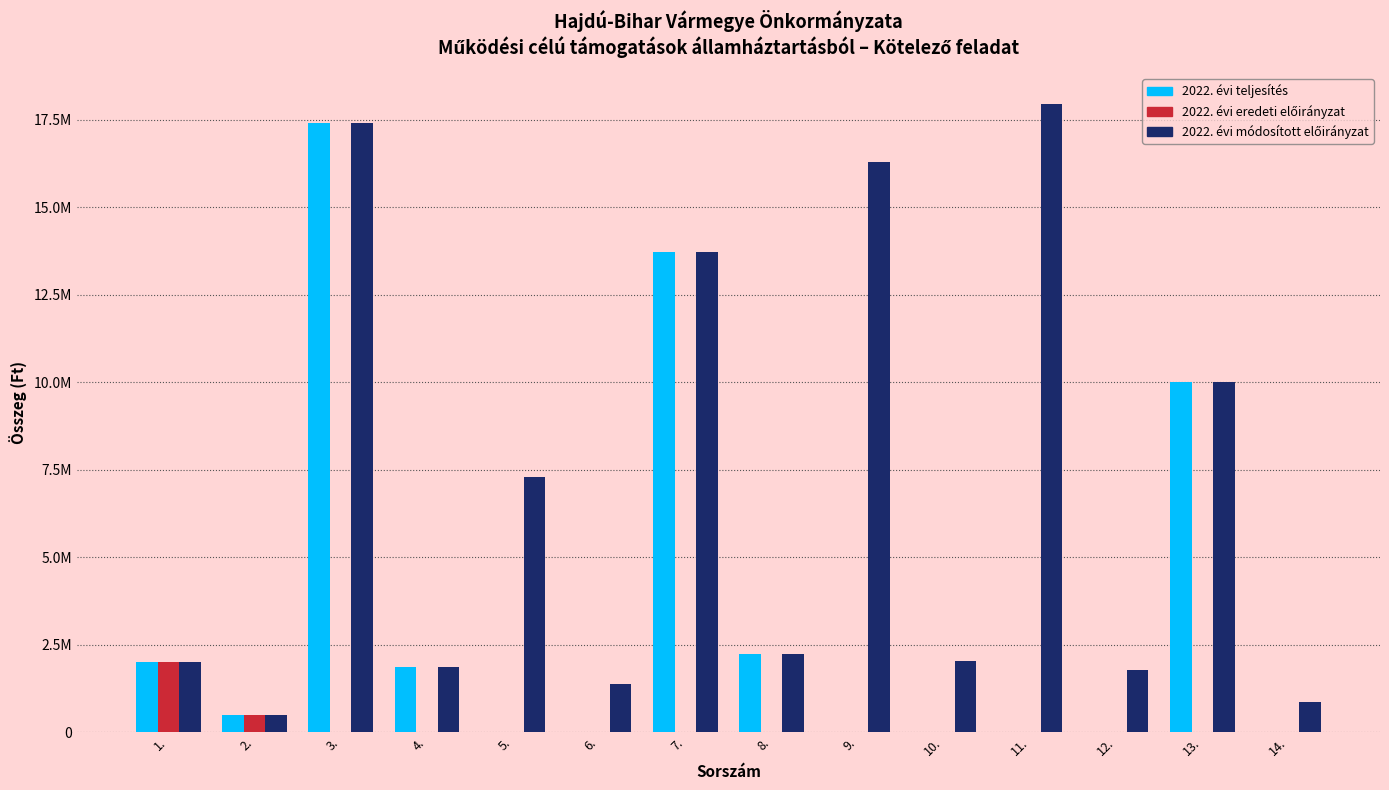

Does the chart contain stacked bars?

No